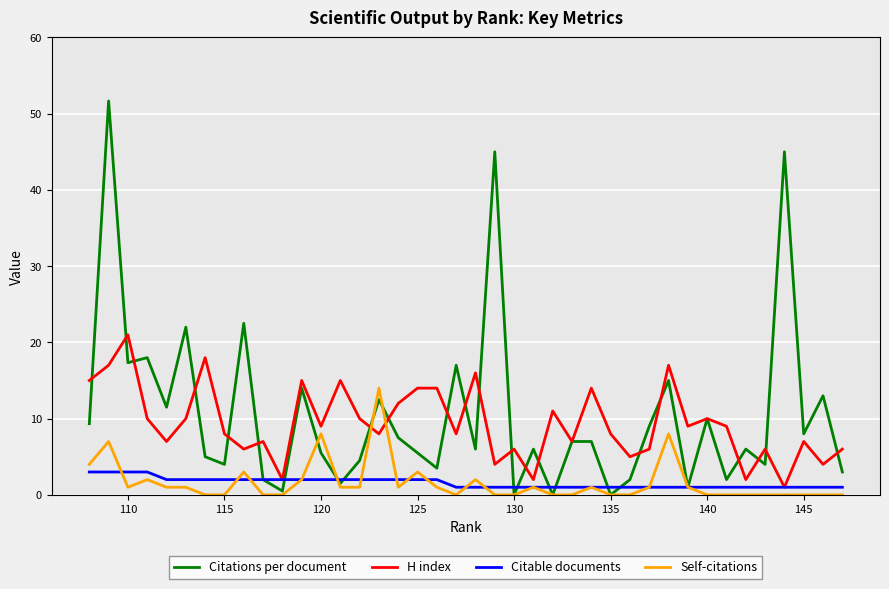

How many lines are shown in the chart?

4